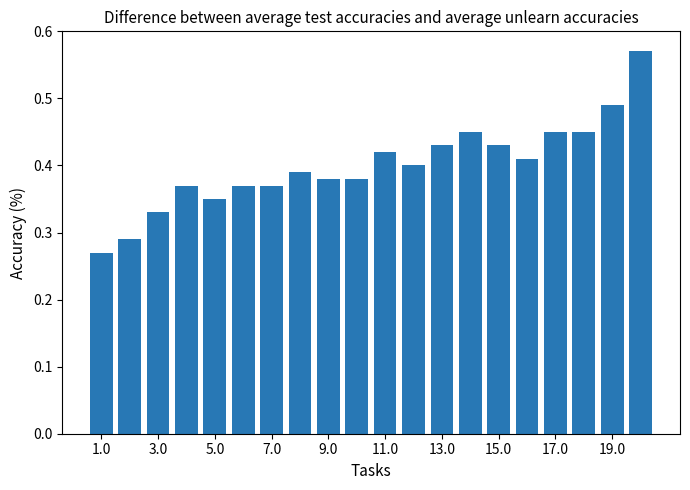

How many values are between 0 and 1?

20